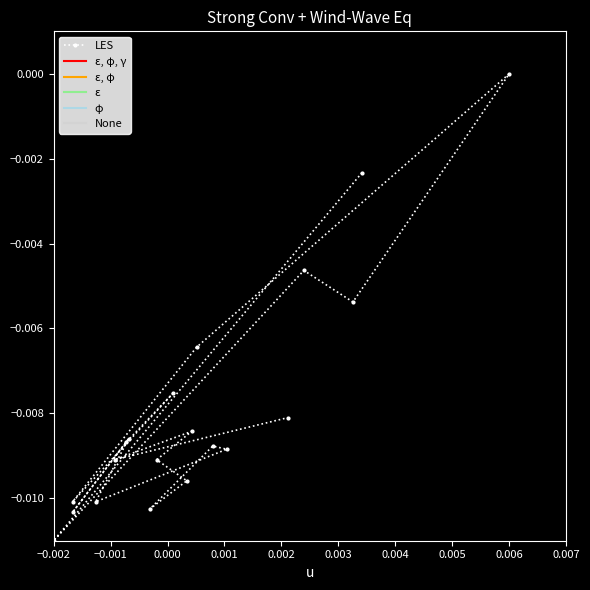

Does the chart have visible grid lines?

No